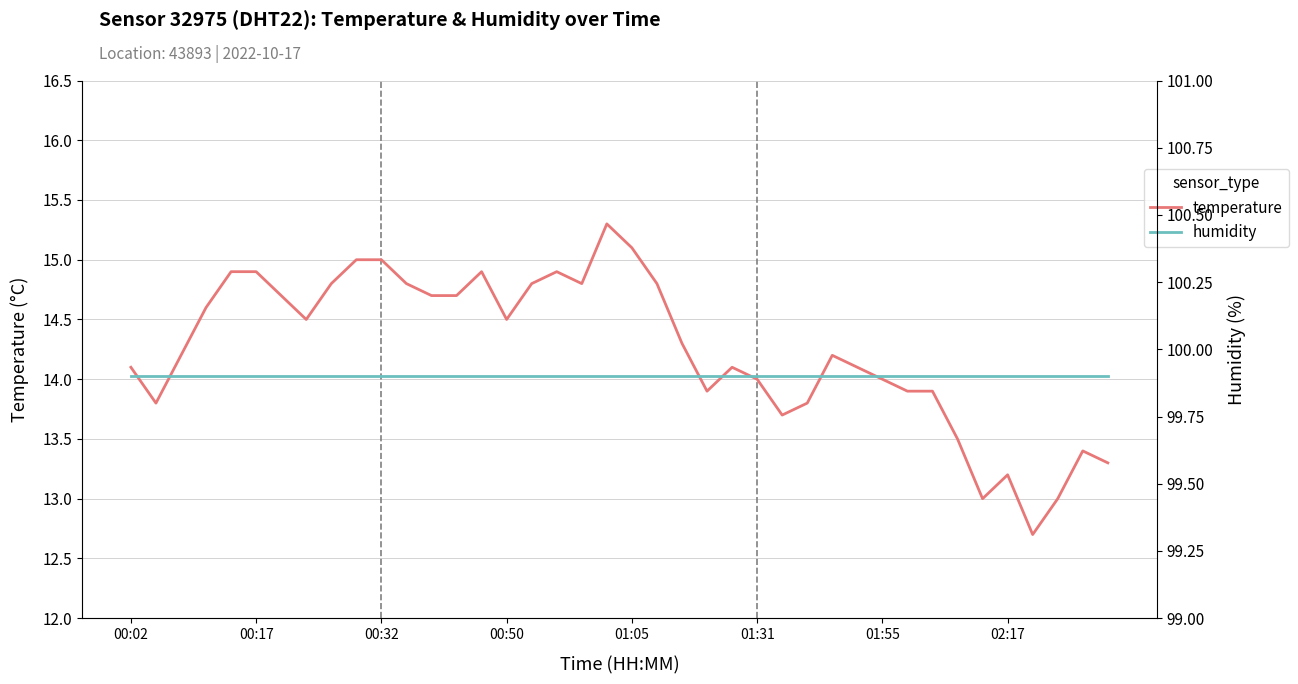

At how many categories does at least one series exceed 34?

40